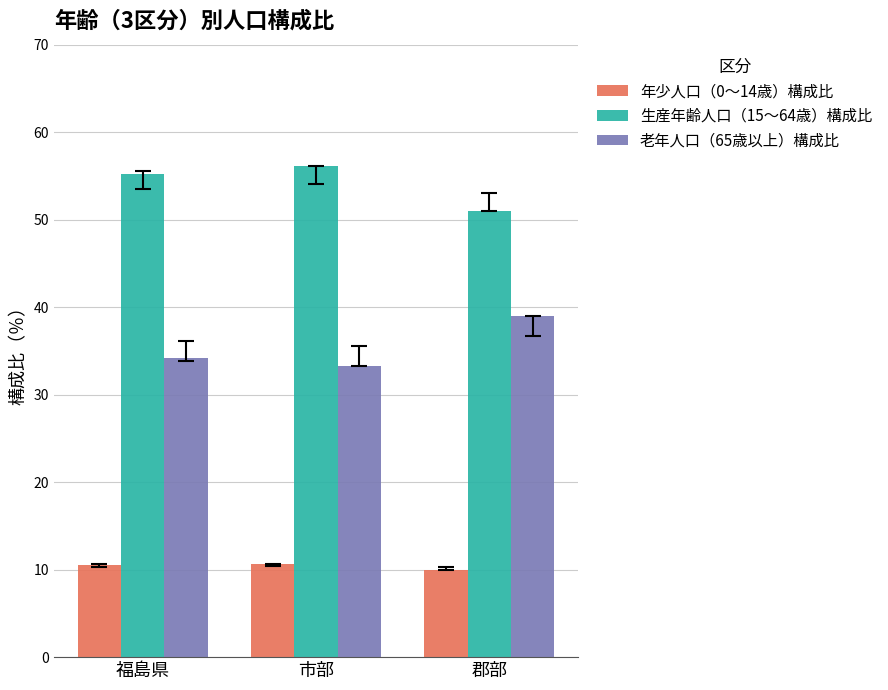

What is the difference between the 生産年齢人口（15〜64歳）構成比 values at 郡部 and 市部?

5.1